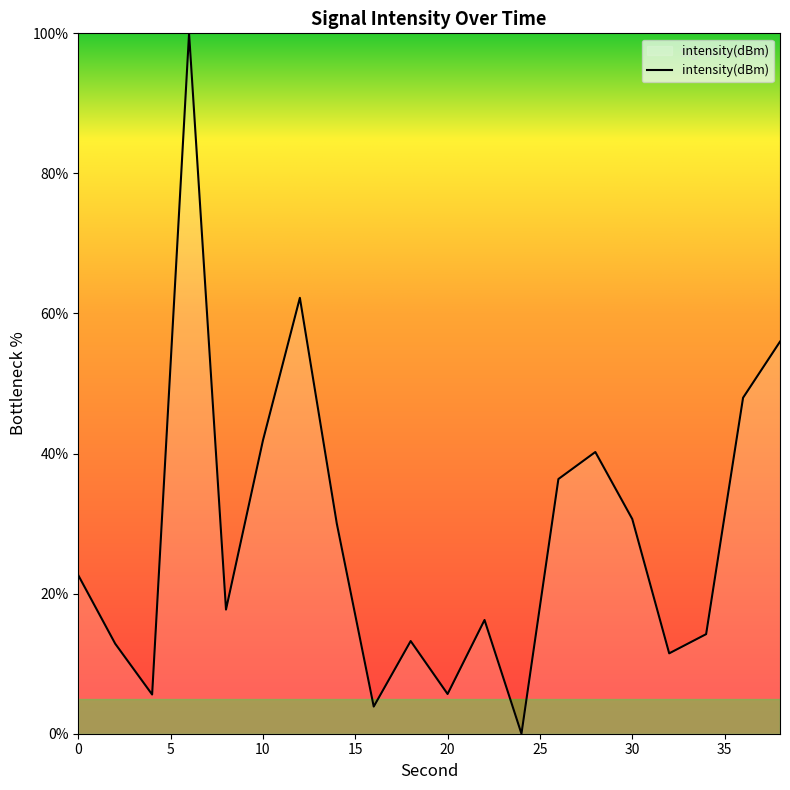

What is the maximum value shown in the chart?

100.0